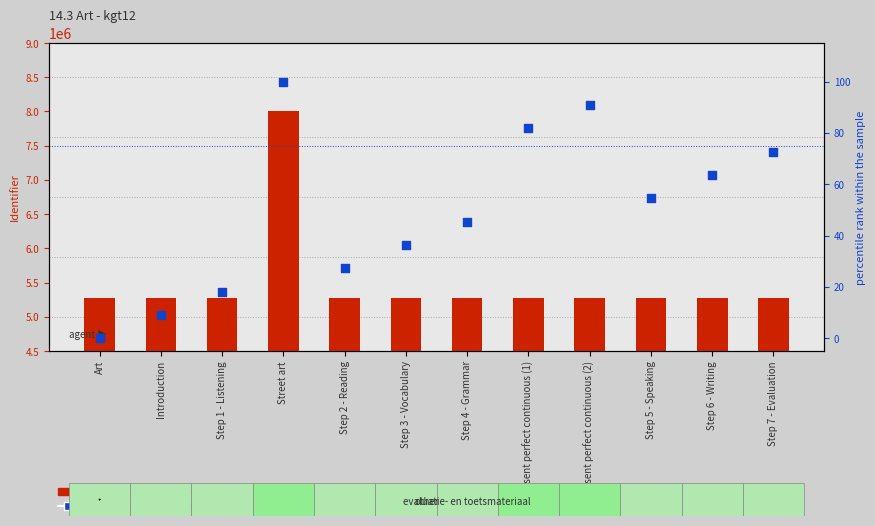

Which series has the largest total across all categories?

Identifier (transformed count)